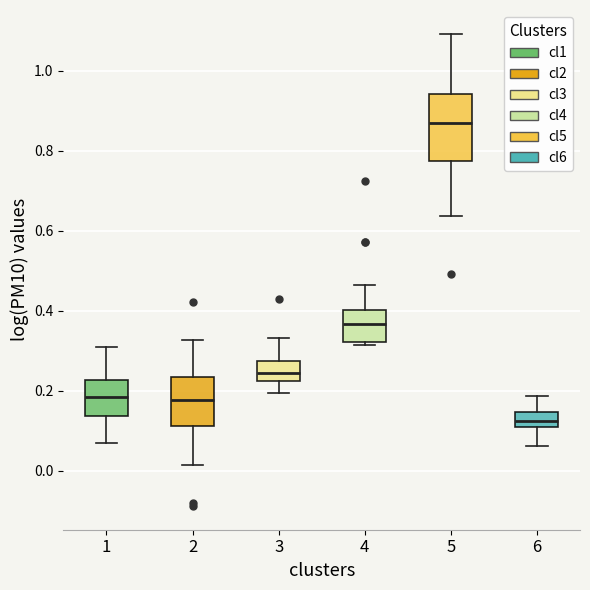

Which box's median line is the lowest?

6